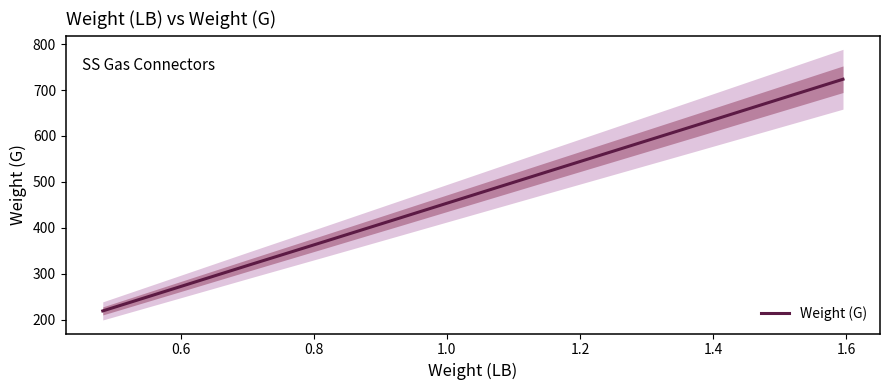

What is the maximum value for Weight (G)?

723.5